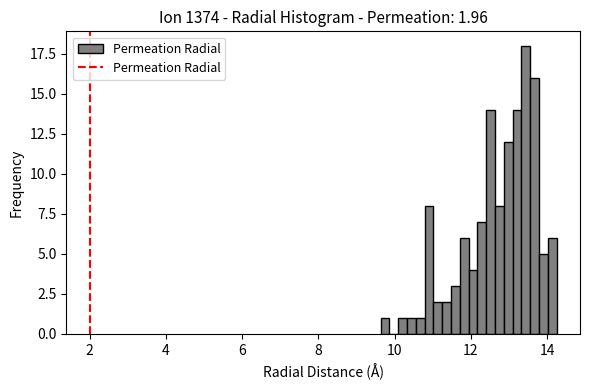

Read against the x-axis, roughly where is the centre of the tallest bar?

13.4